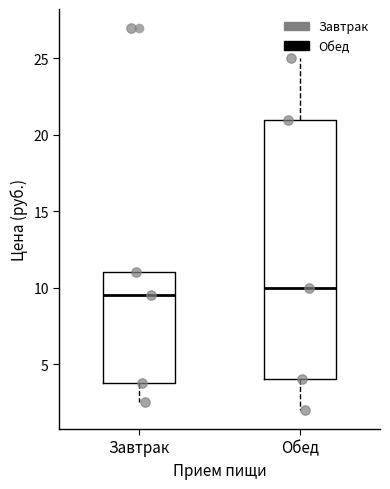

Which box is the tallest, from its lower edge to its upper edge?

Обед